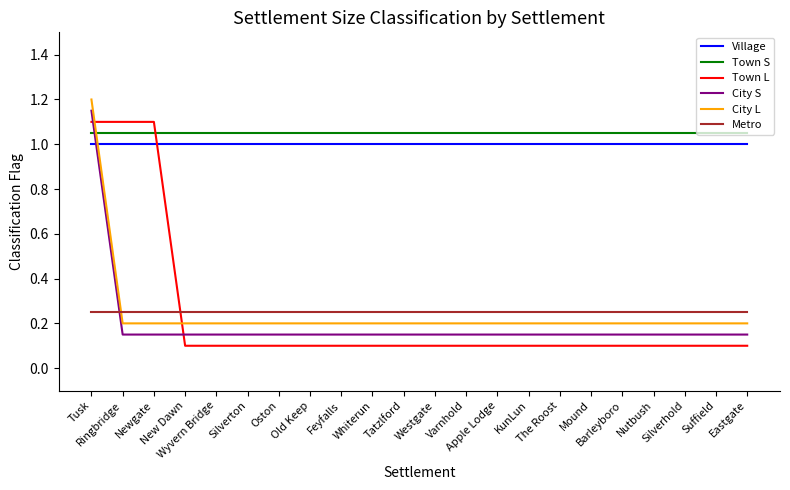

True or false: Metro and Town L intersect in this chart.

True